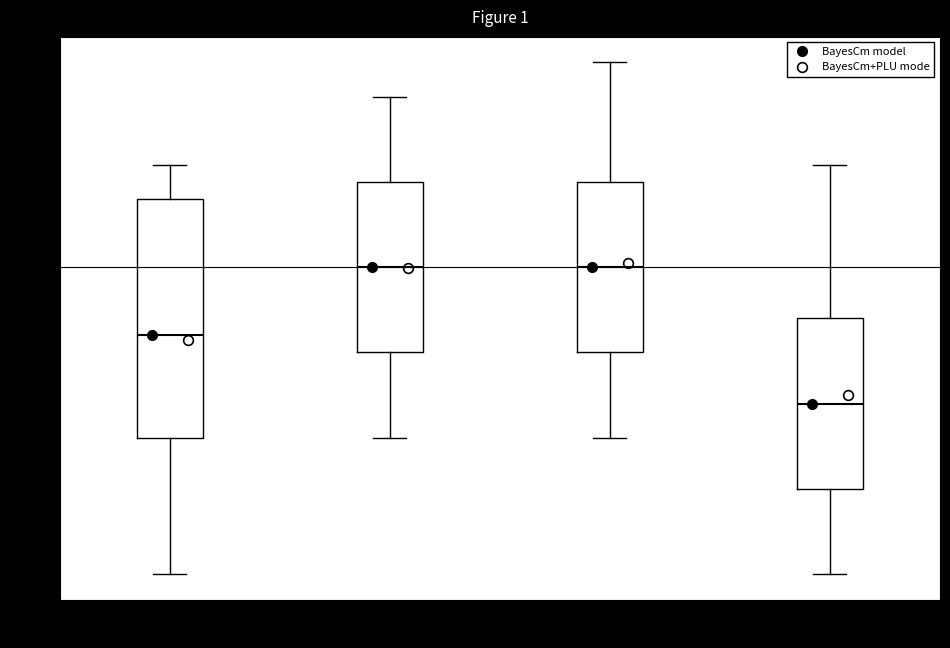

Comparing the boxes themselves (not the whiskers), which one is the tallest?

00:00-05:59